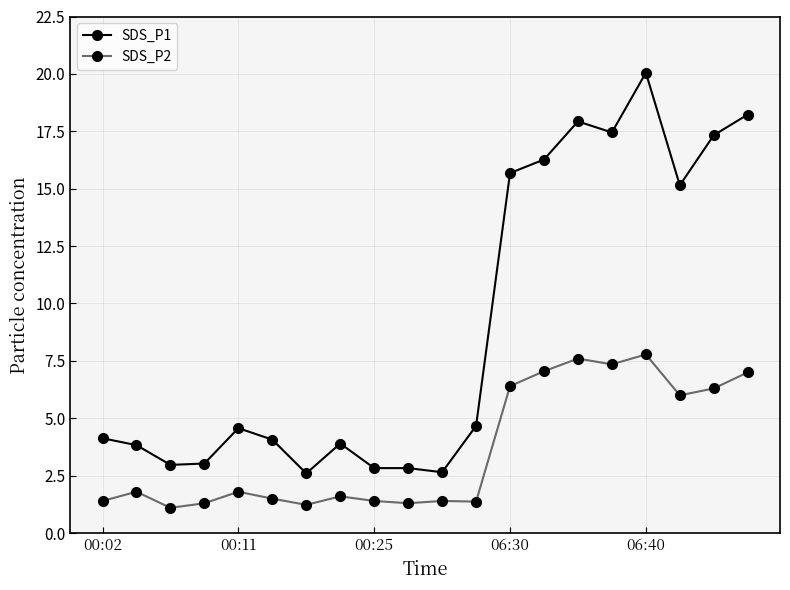

What is the lowest value of the SDS_P1 series?

2.6